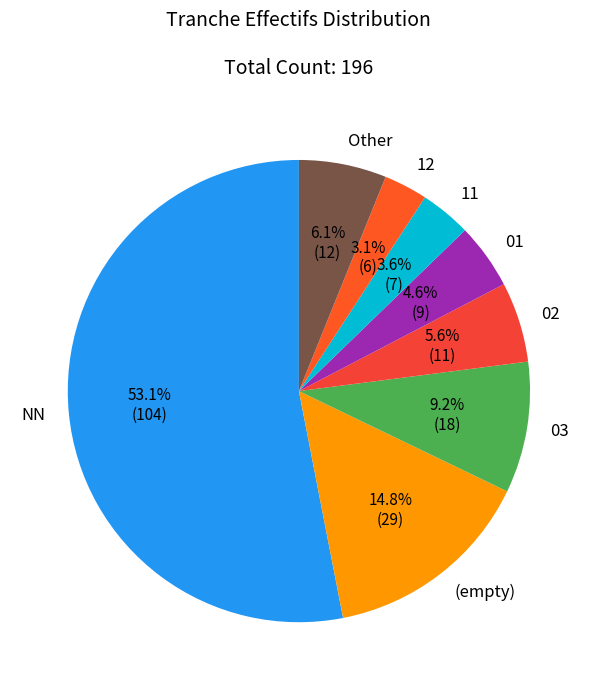

Is NN the majority of the pie?

Yes